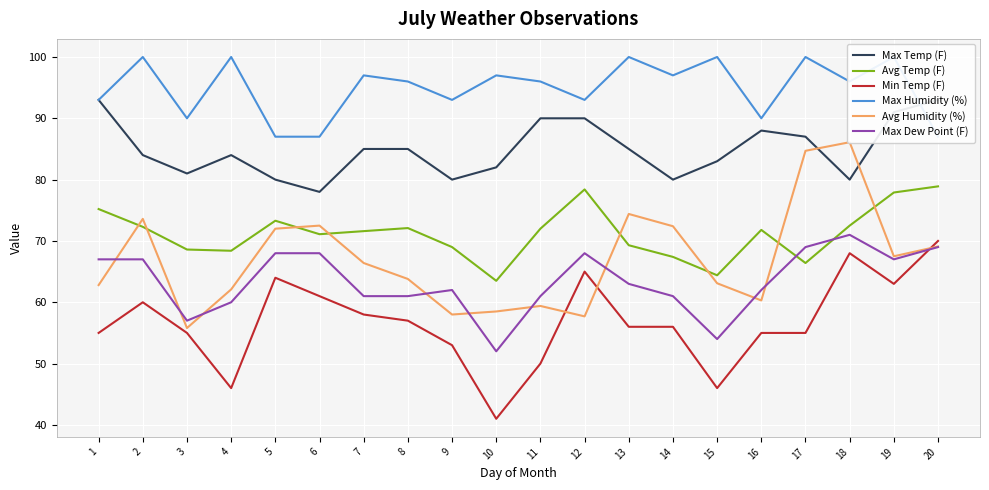

Between which two adjacent categories do Min Temp (F) and Avg Humidity (%) first intersect?

11 and 12